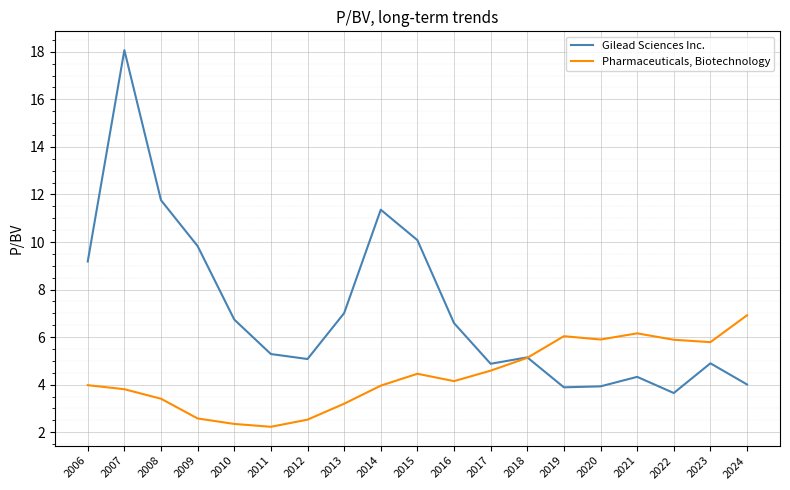

List the series in order of their peak value, lowest first.

Pharmaceuticals, Biotechnology, Gilead Sciences Inc.